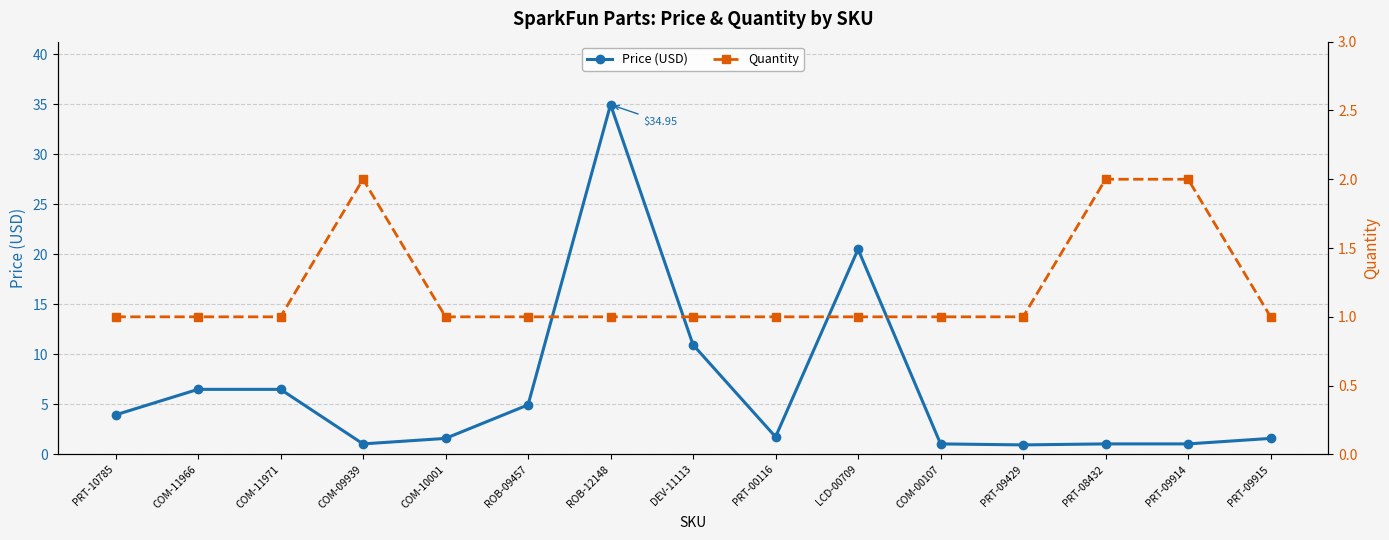

At which category does Quantity reach its first local peak?

COM-09939